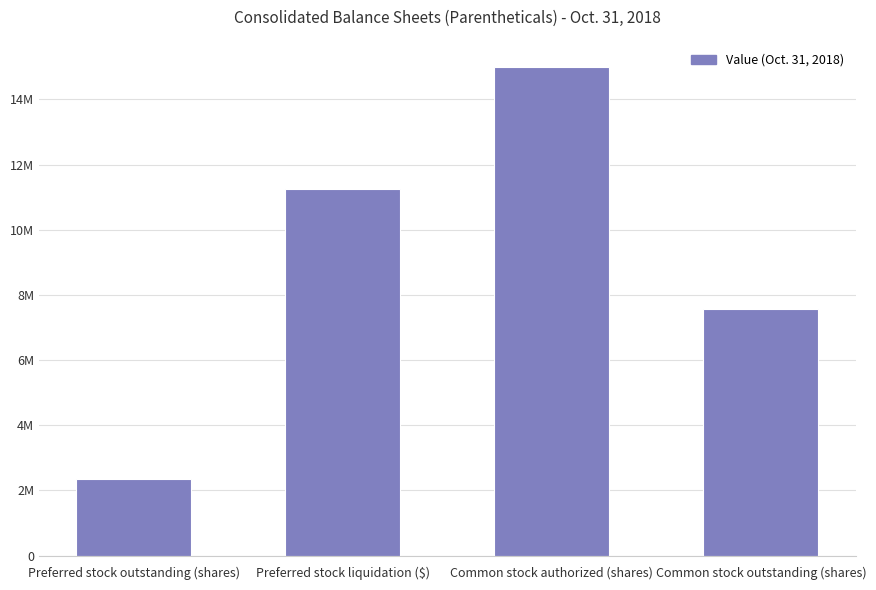

Reading right to left, transcribe all the data shown in this chart.

Common stock outstanding (shares)=7576289	Common stock authorized (shares)=15000000	Preferred stock liquidation ($)=11239060	Preferred stock outstanding (shares)=2342264